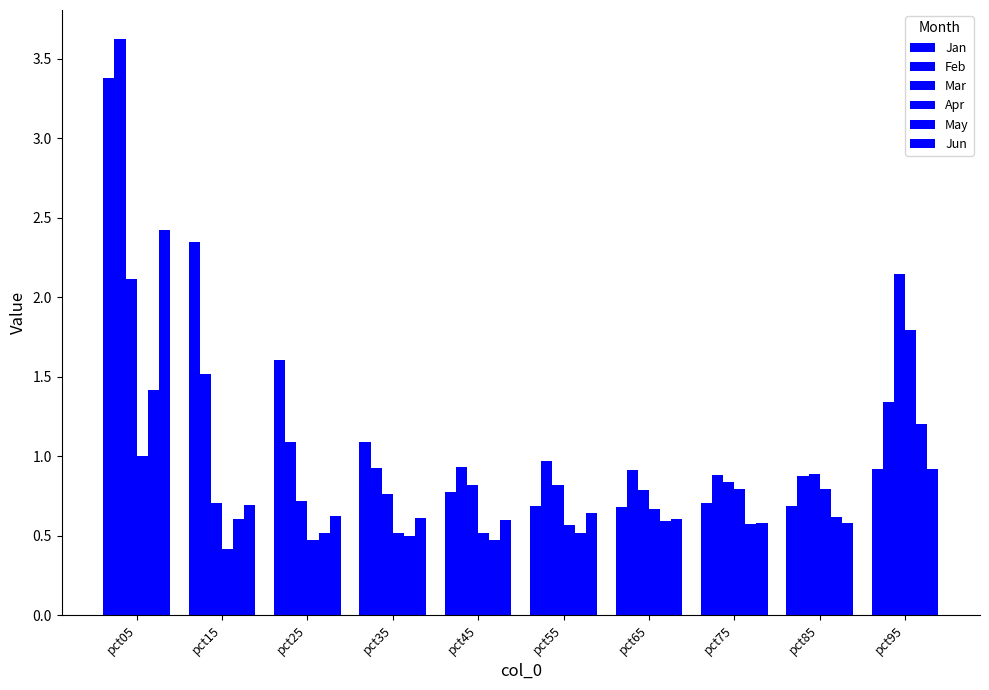

Where is Jun nearest to the value 1?

pct95